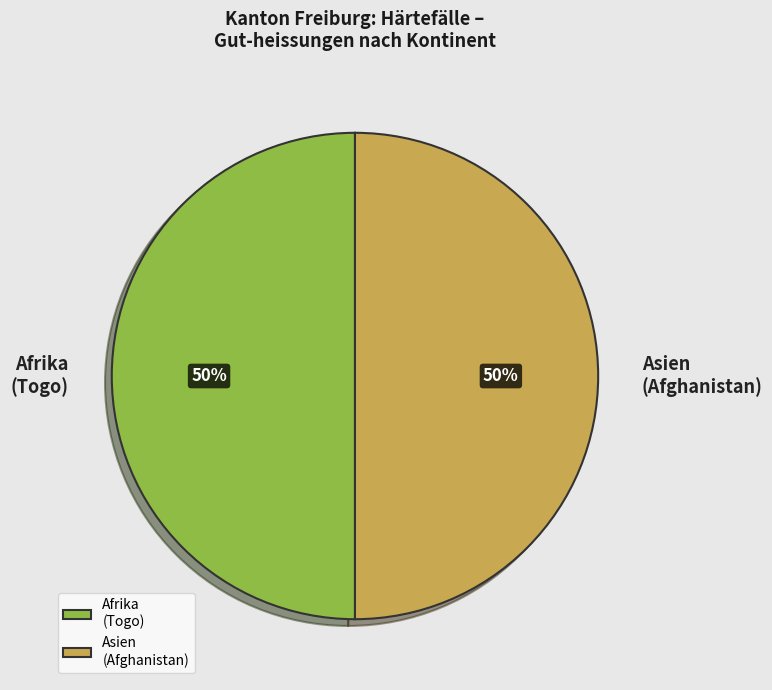

How many segments does this pie chart have?

2